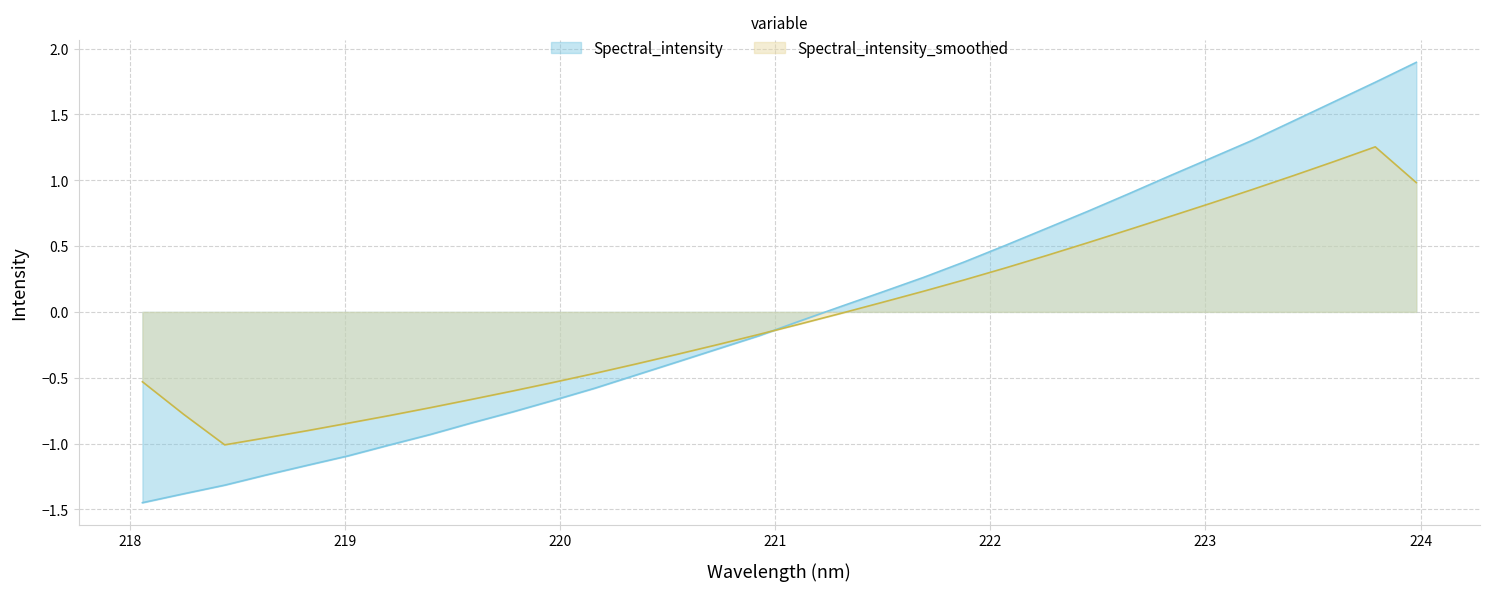

The value at 220.7354 is -0.3. True or false?

True